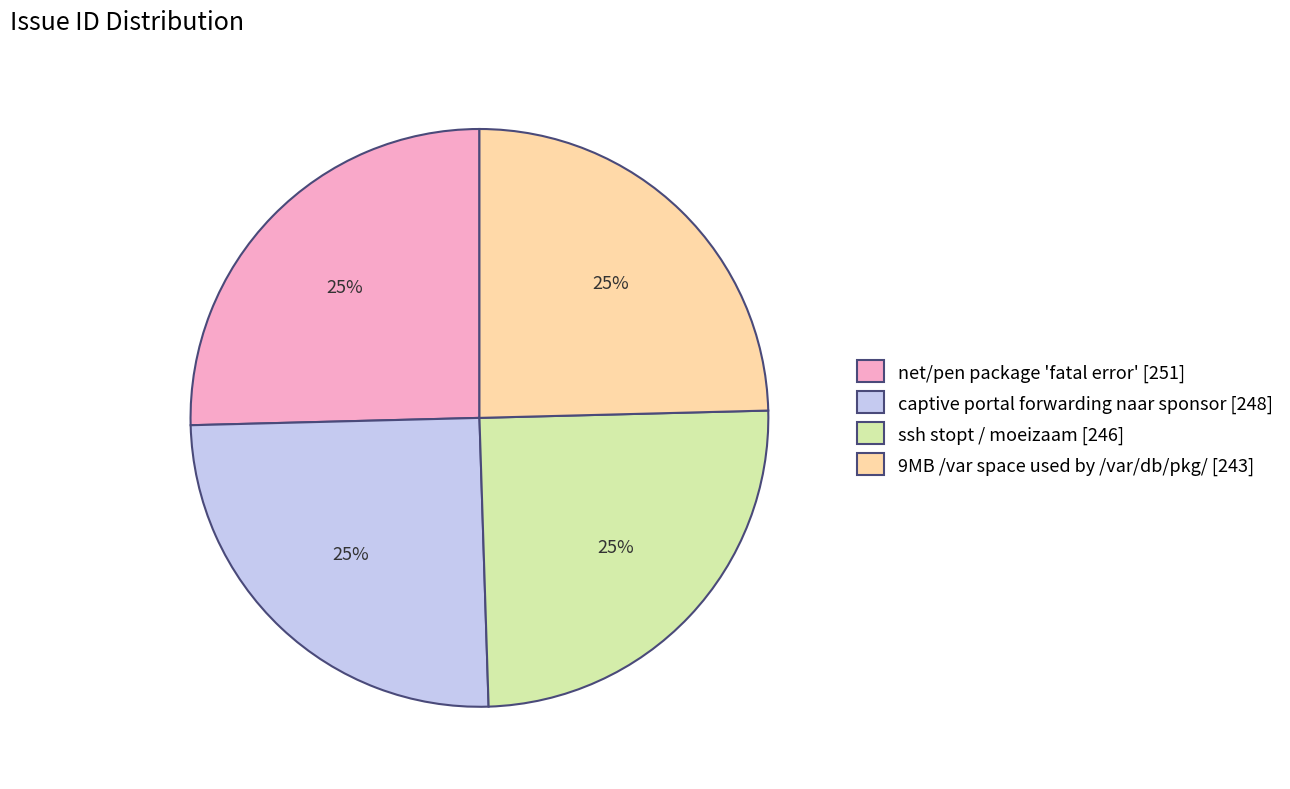

What is the ratio of the value at 9MB /var space used by /var/db/pkg/ [243] to the value at captive portal forwarding naar sponsor [248]?

1.0